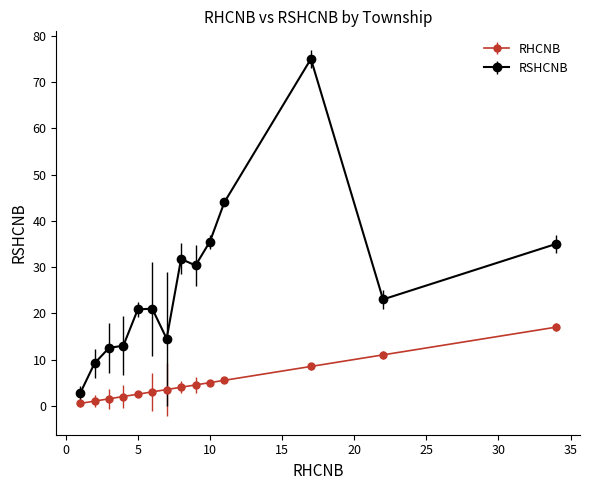

Which series has the largest range (max minus min)?

RSHCNB